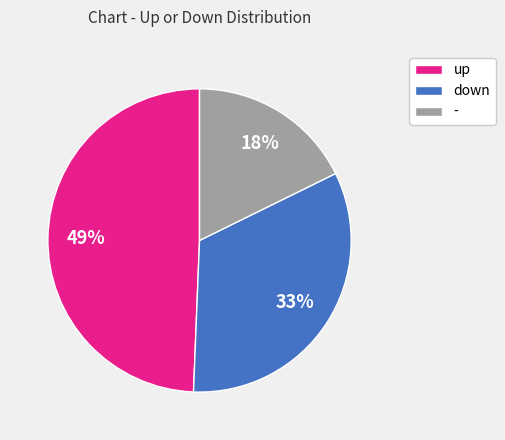

Between up and -, which is larger?

up